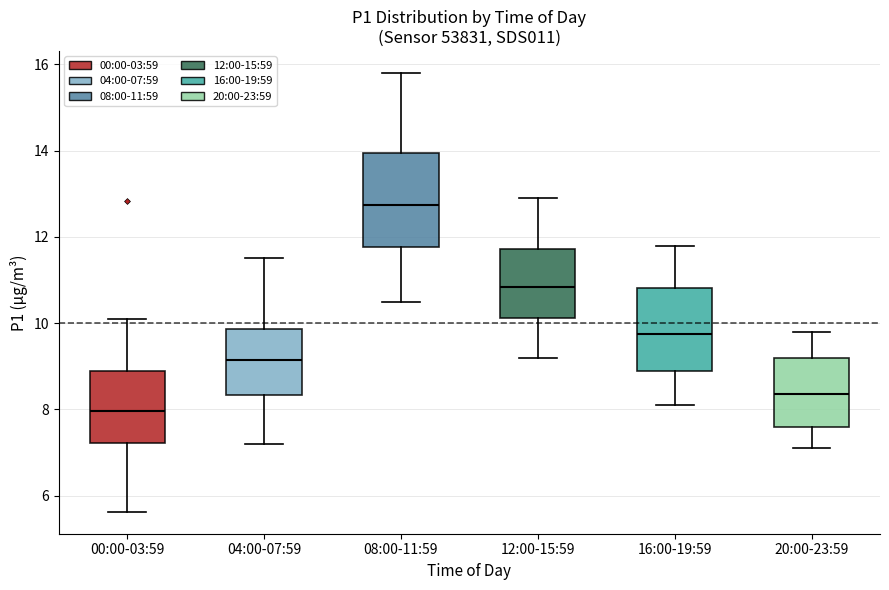

Comparing the boxes themselves (not the whiskers), which one is the tallest?

08:00-11:59